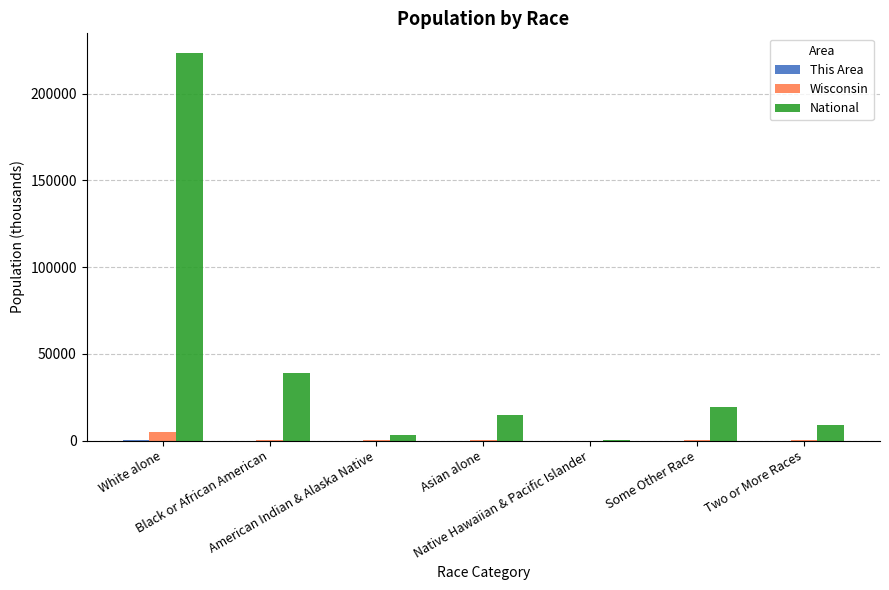

Which series has the largest total across all categories?

National